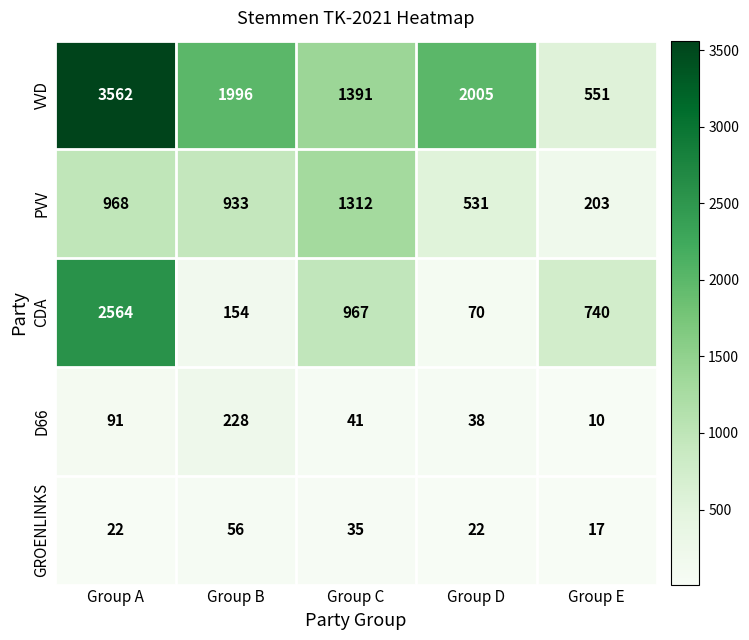

What is the highest value of the D66 series?

228